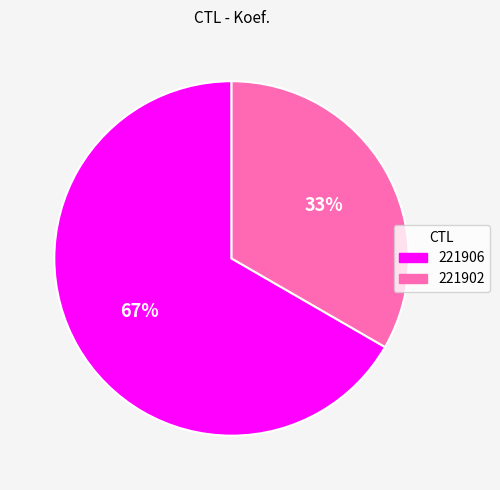

What is the smallest slice in the pie chart?

221902